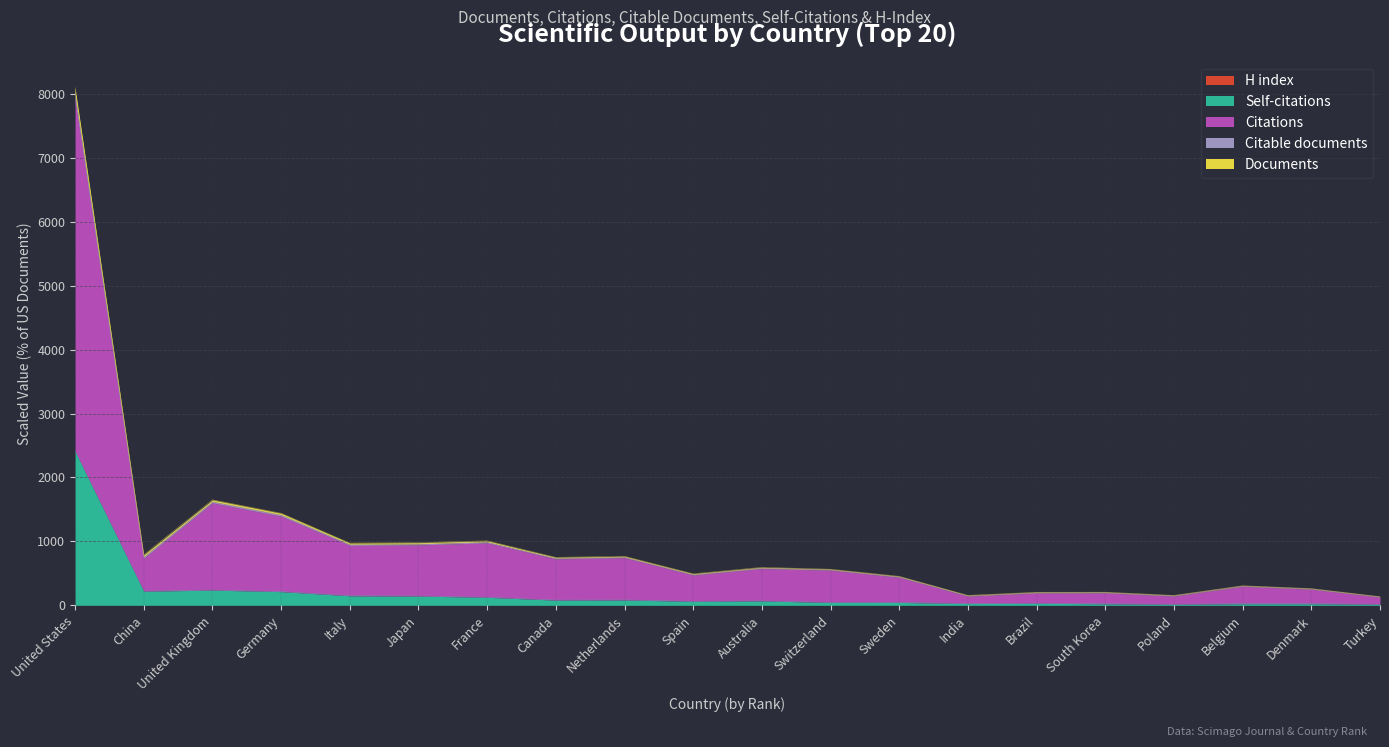

At which category is the sum across all series the highest?

United States